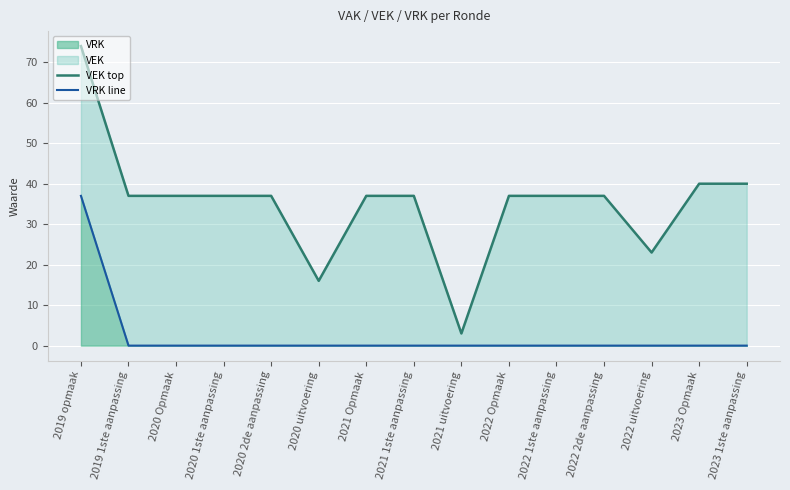

Reading left to right, list all the values displayed in this chart.

VEK top: 74	37	37	37	37	16	37	37	3	37	37	37	23	40	40
VRK line: 37	0	0	0	0	0	0	0	0	0	0	0	0	0	0